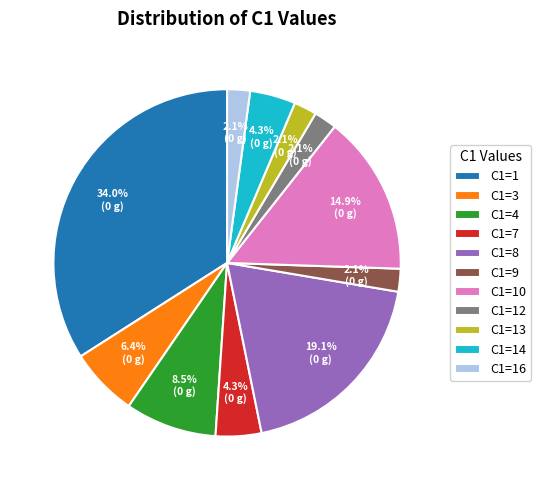

What percentage is NOT represented by C1=10?

85.1%